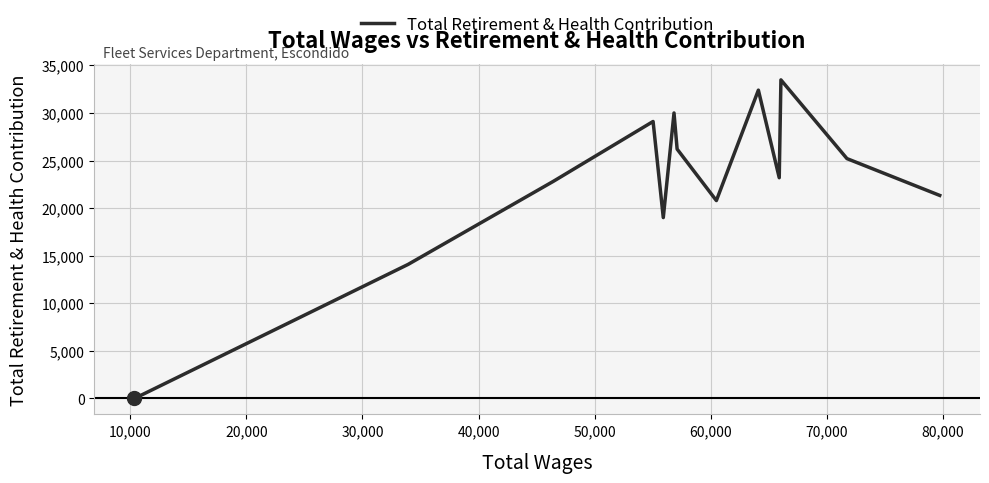

How many lines are shown in the chart?

1